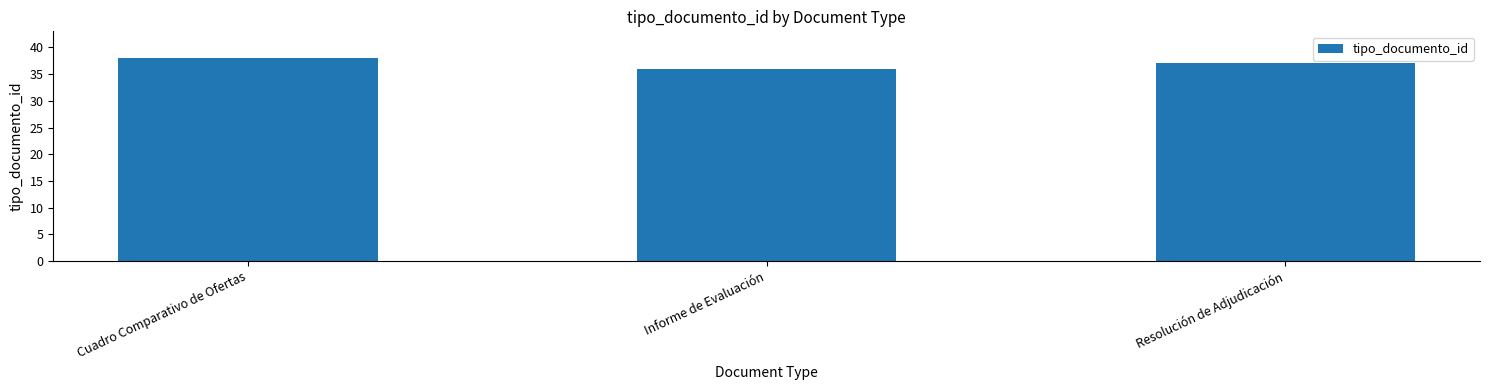

The chart shows a value of 36 at Informe de Evaluación. True or false?

True